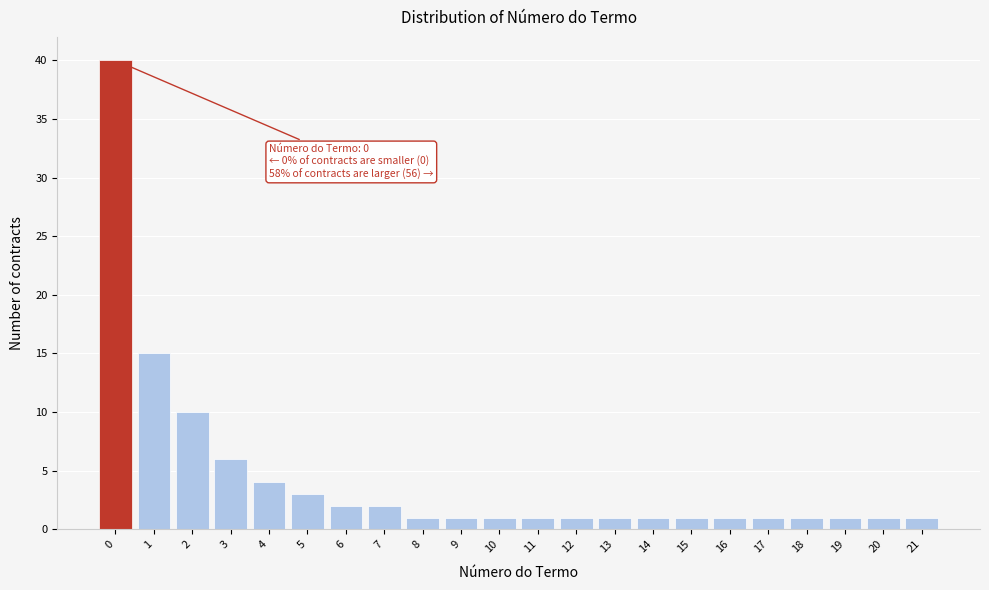

Reading left to right, transcribe all the data shown in this chart.

0=40	1=15	2=10	3=6	4=4	5=3	6=2	7=2	8=1	9=1	10=1	11=1	12=1	13=1	14=1	15=1	16=1	17=1	18=1	19=1	20=1	21=1